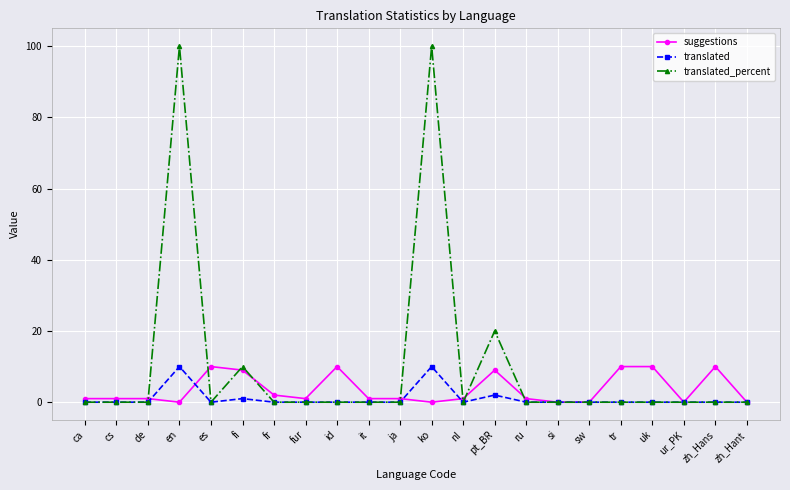

What is the maximum value shown in the chart?

100